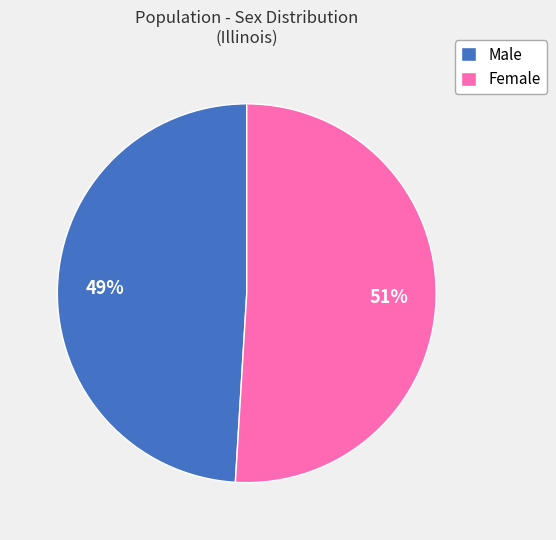

Does Male account for over 50% of the chart?

No